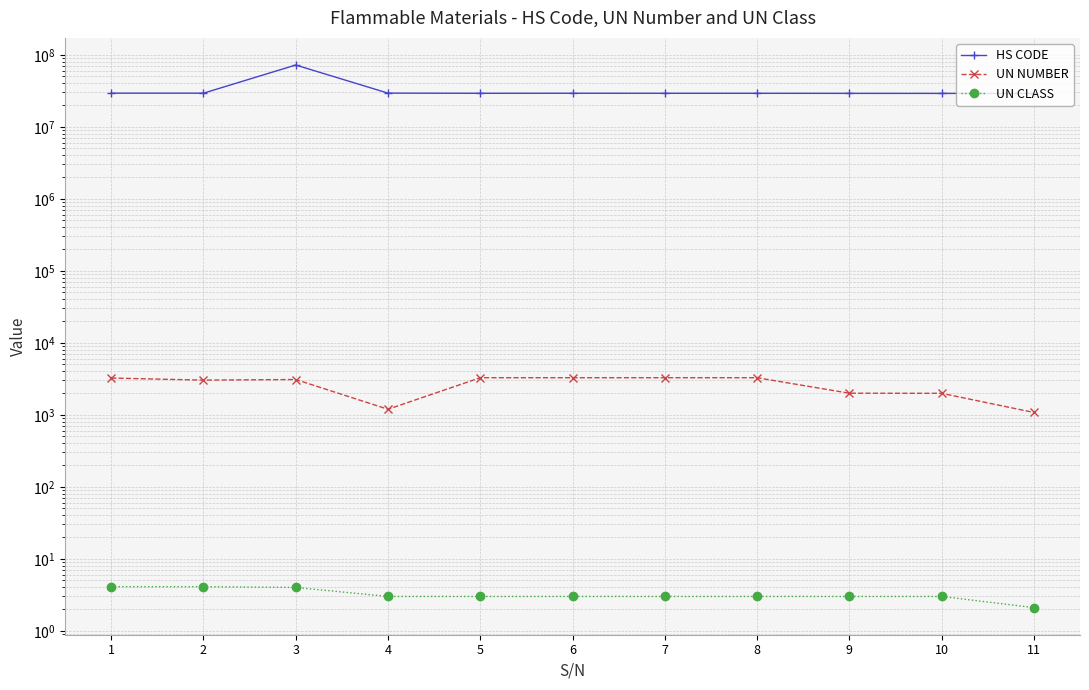

What is the difference between the maximum and minimum values in the UN CLASS series?

2.0